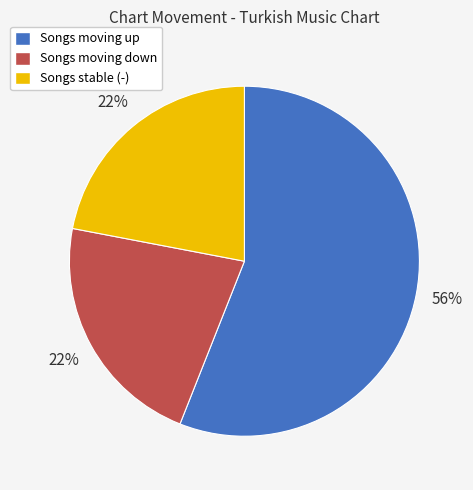

How many segments does this pie chart have?

3